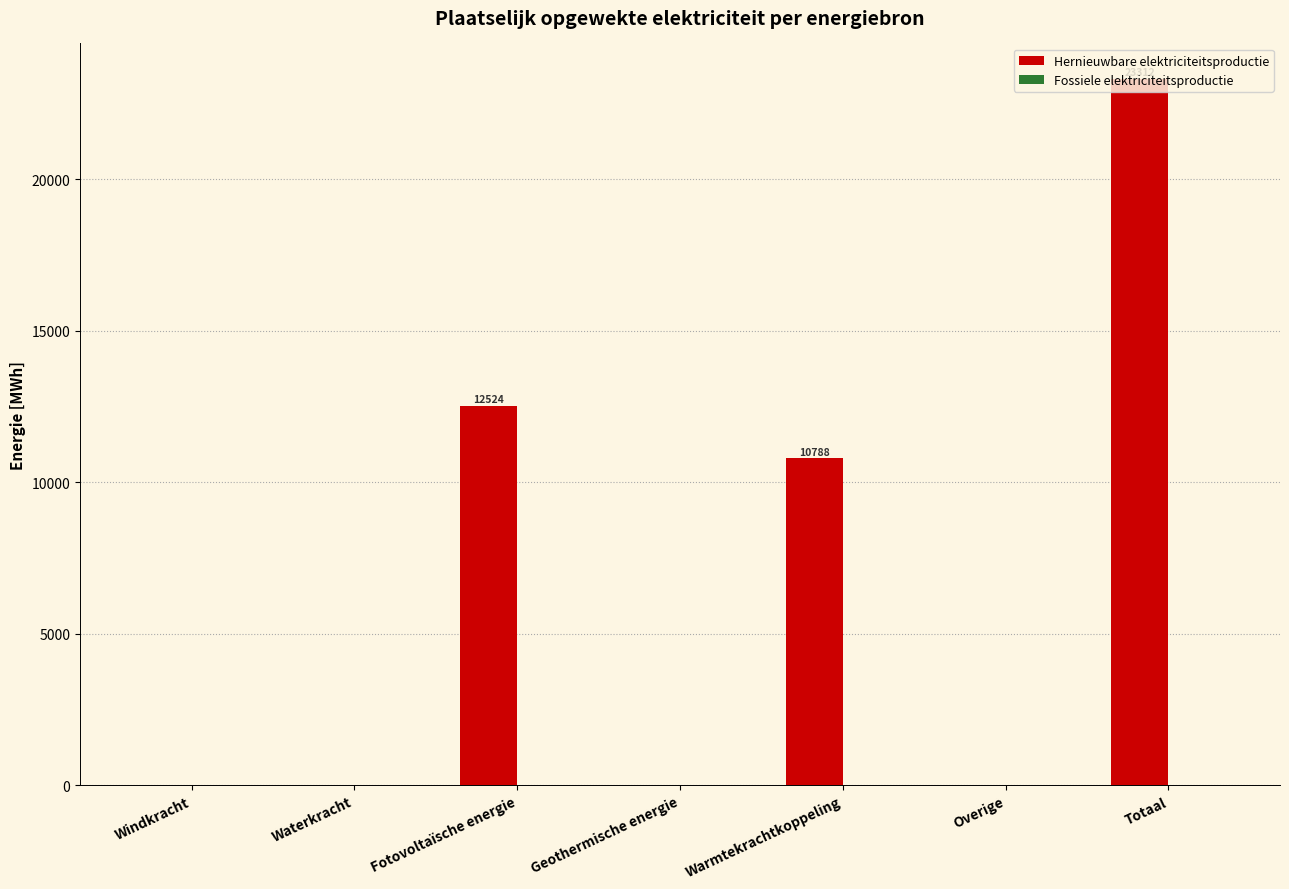

What is the sum of all values?

46623.7